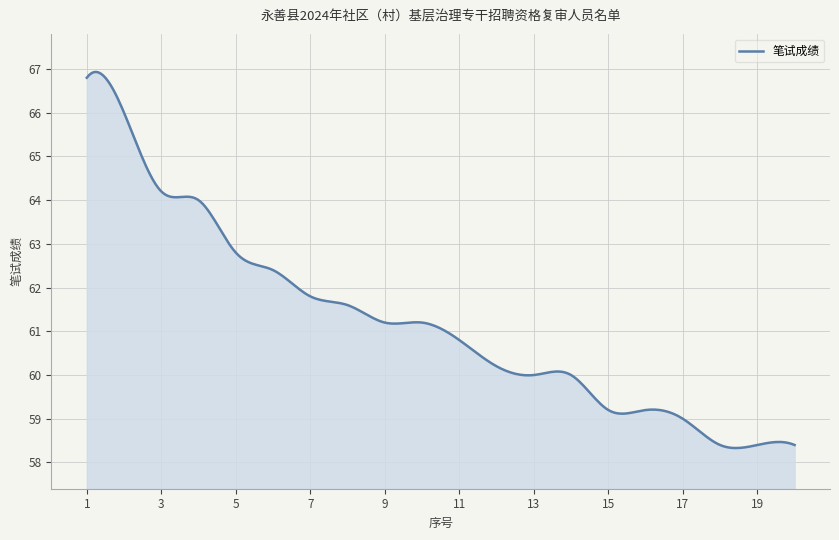

What is the sum of all values?

18366.5